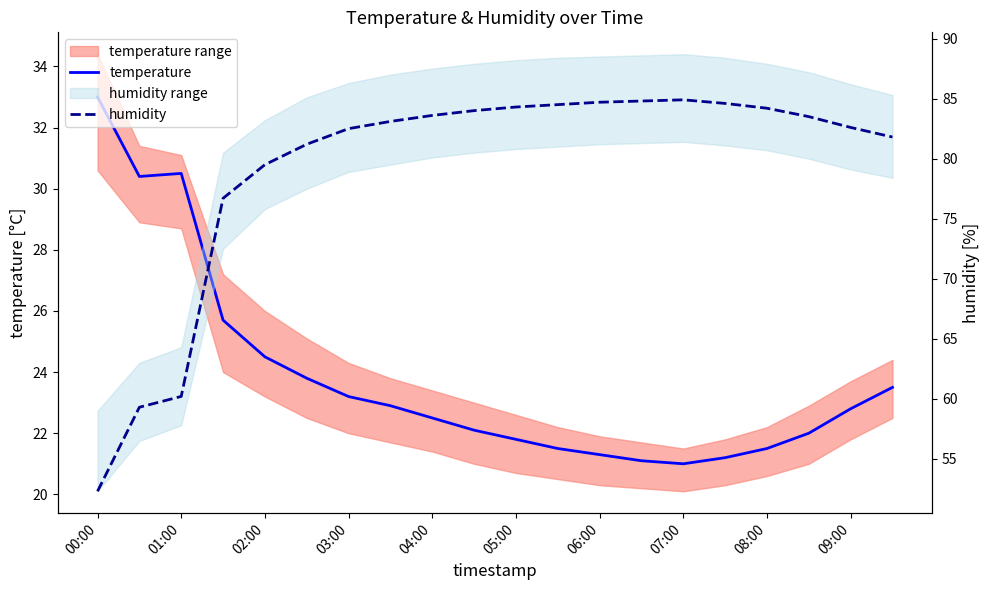

Is this an area chart (filled region under the line)?

No